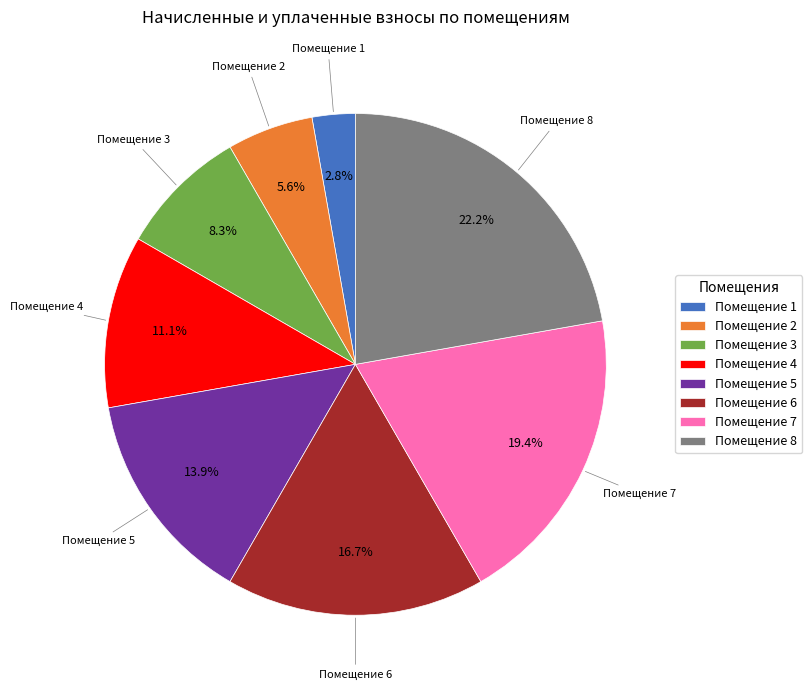

What is the smallest slice in the pie chart?

Помещение 1